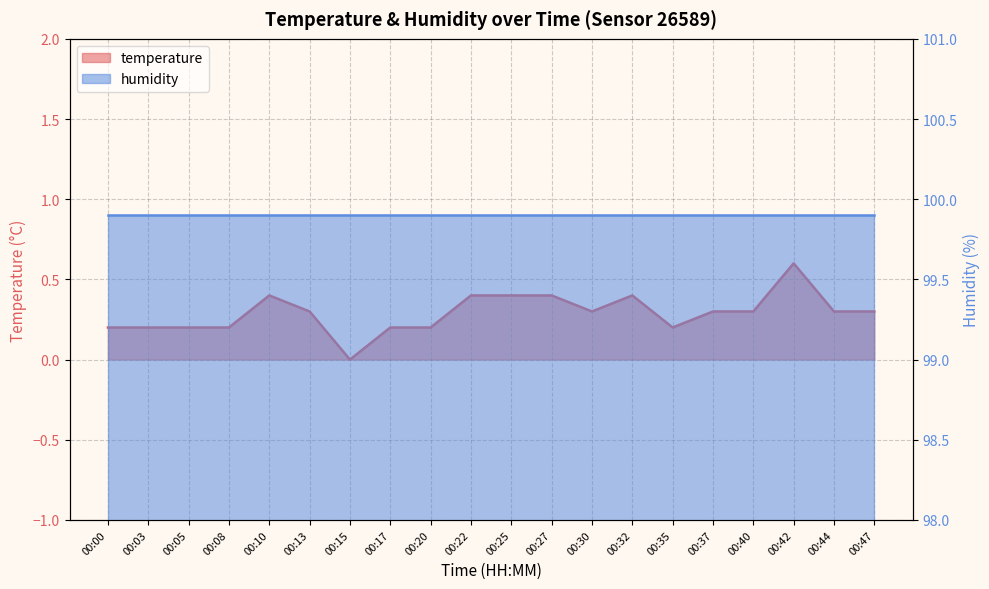

Reading left to right, extract all data points from this chart.

00:00=0.2	00:03=0.2	00:05=0.2	00:08=0.2	00:10=0.4	00:13=0.3	00:15=0.0	00:17=0.2	00:20=0.2	00:22=0.4	00:25=0.4	00:27=0.4	00:30=0.3	00:32=0.4	00:35=0.2	00:37=0.3	00:40=0.3	00:42=0.6	00:44=0.3	00:47=0.3